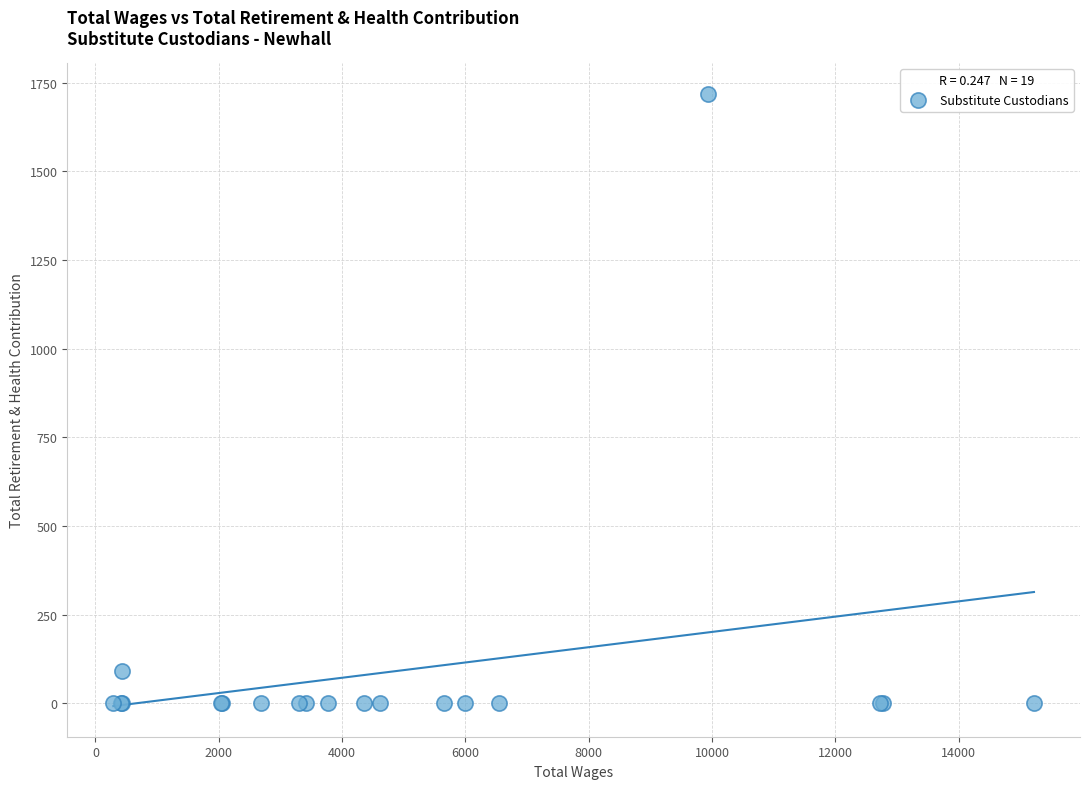

What Y value in the scatter plot is closest to 859?

90